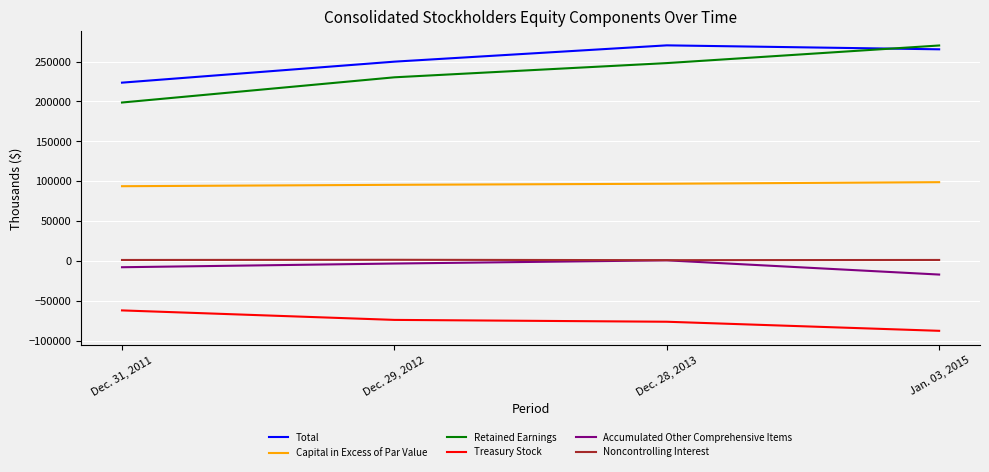

At which label does Accumulated Other Comprehensive Items reach its minimum?

Jan. 03, 2015